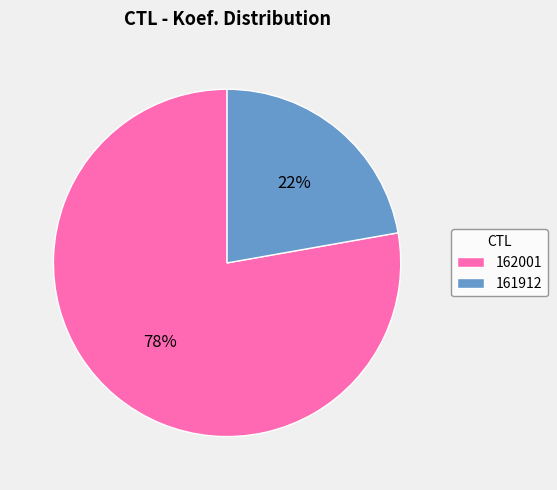

To the nearest percent, what is the difference between the 162001 and 161912 slice percentages?

56%